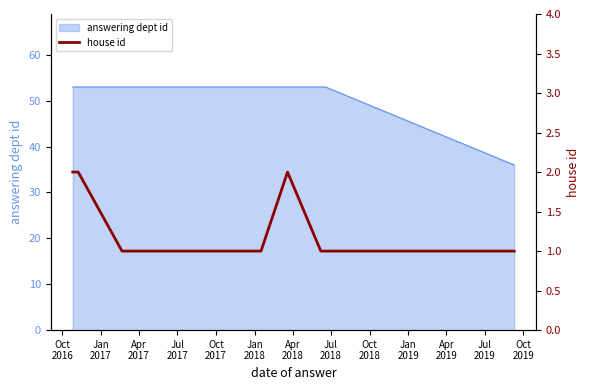

True or false: the data has more than 0 interior local peaks.

True